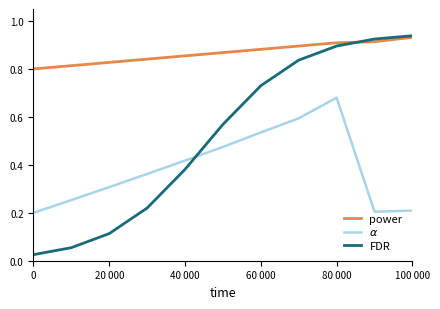

Which series has the widest spread of values?

FDR